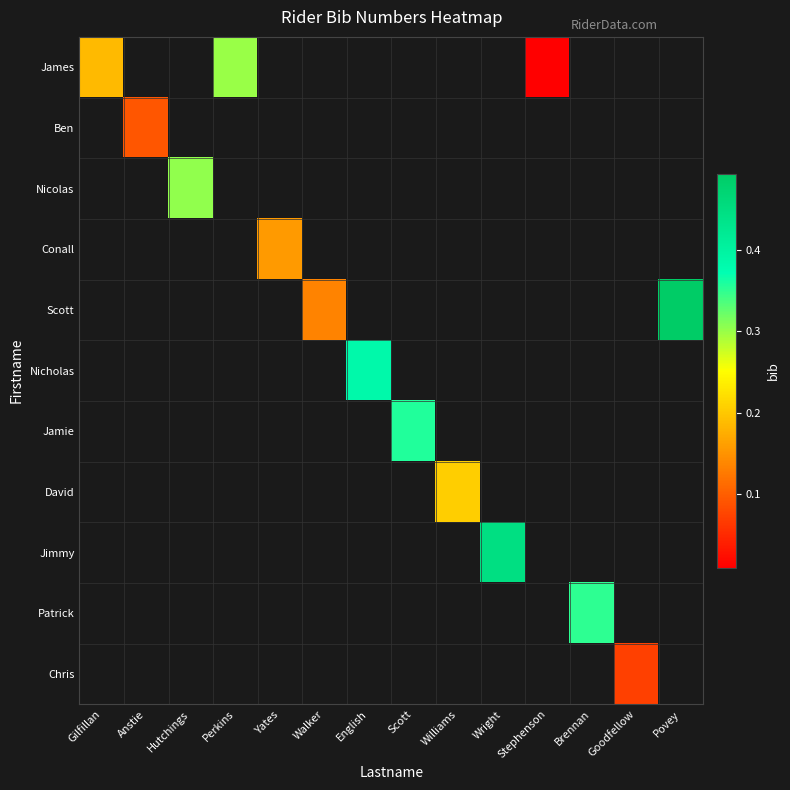

How many values in Conall are above zero?

1